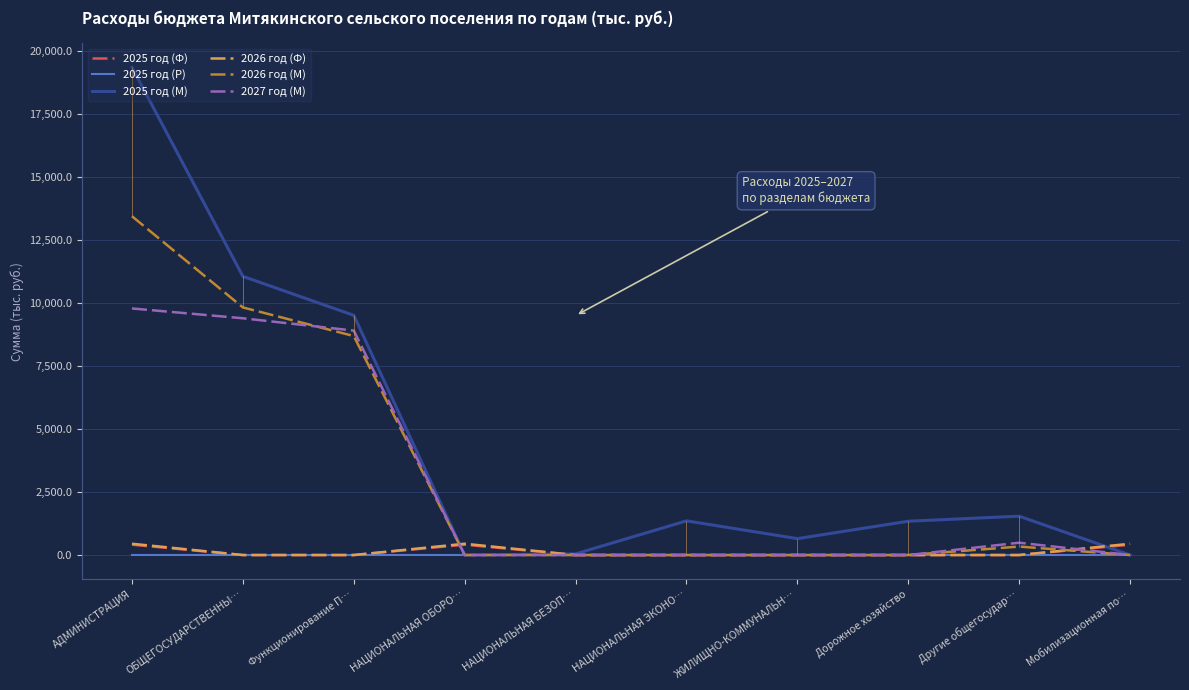

At which category does 2026 год (М) reach its first local peak?

Другие общегосудар…